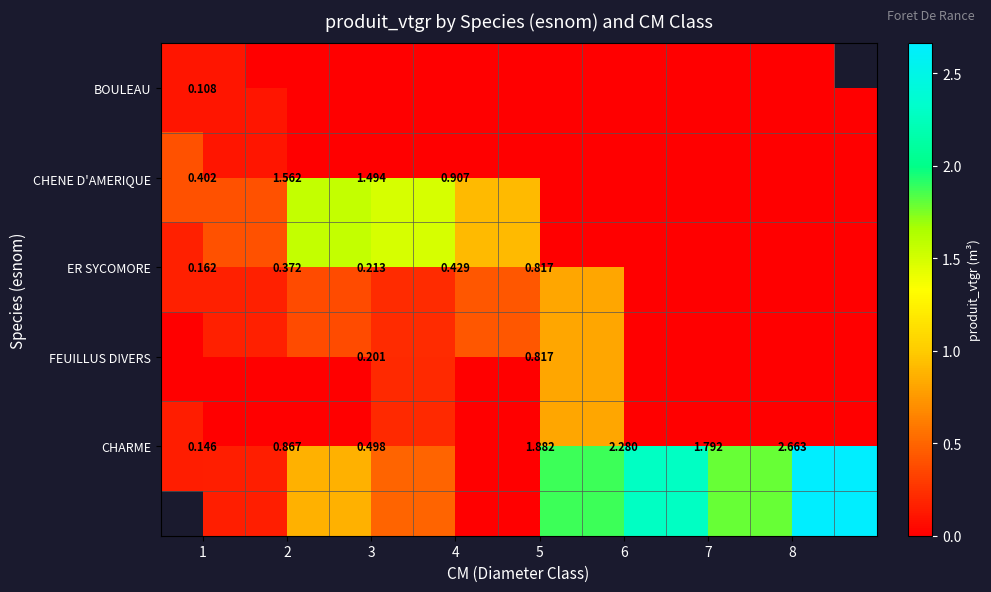

List the labels in order of CHENE D'AMERIQUE value, smallest first.

5, 6, 7, 8, 1, 4, 3, 2